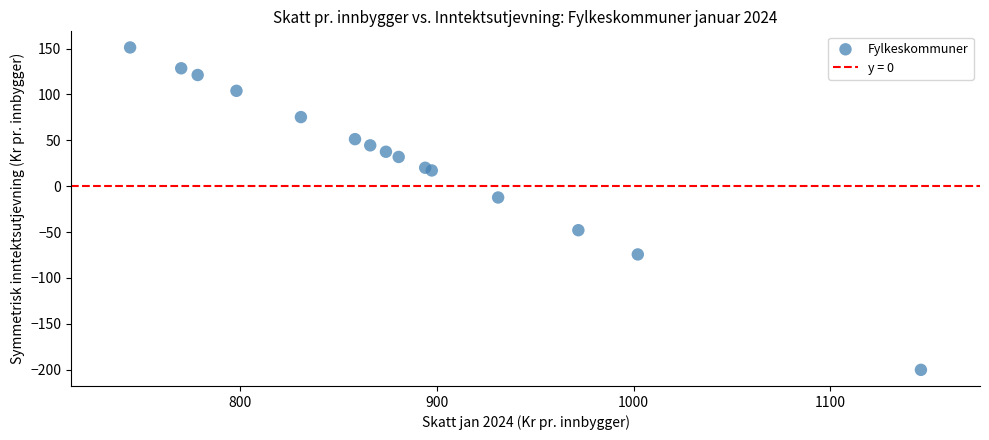

What Y value in the scatter plot is closest to -24?

-12.4